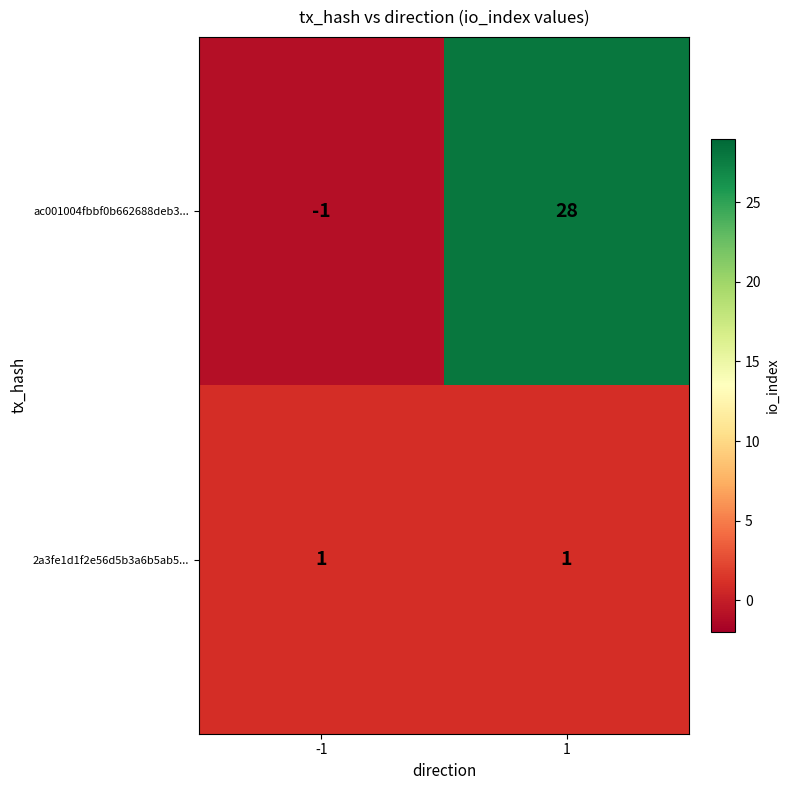

At which category does the chart reach its minimum across all series?

-1